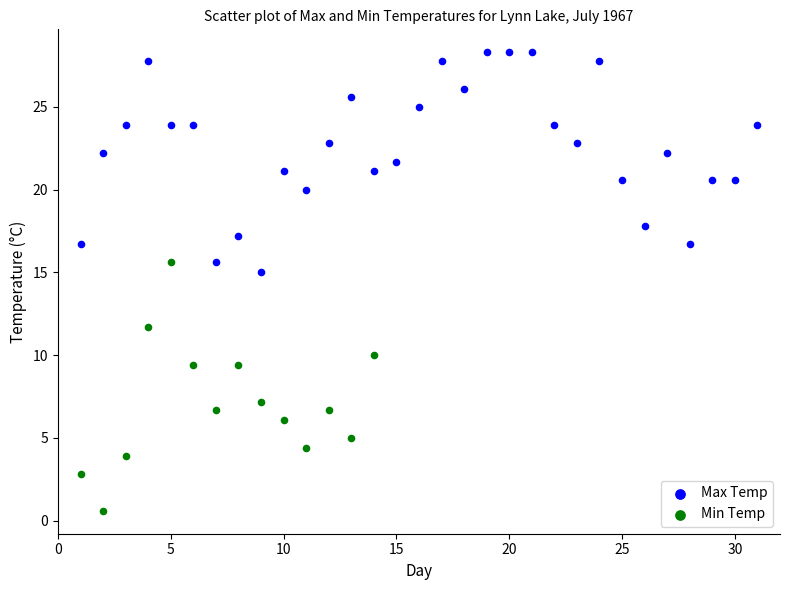

Which series reaches the minimum Y coordinate?

Min Temp